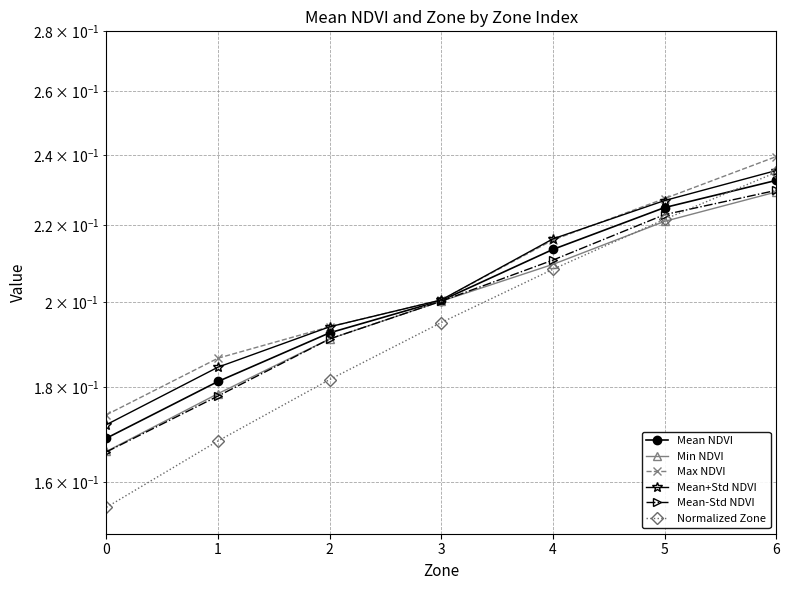

True or false: Normalized Zone and Mean NDVI intersect in this chart.

True